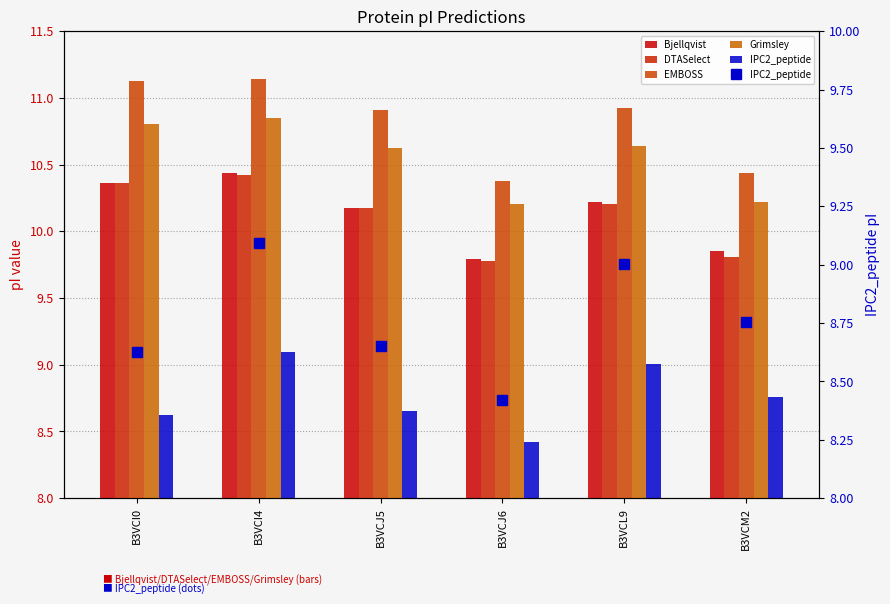

Read the Bjellqvist value at B3VCI0.

10.4